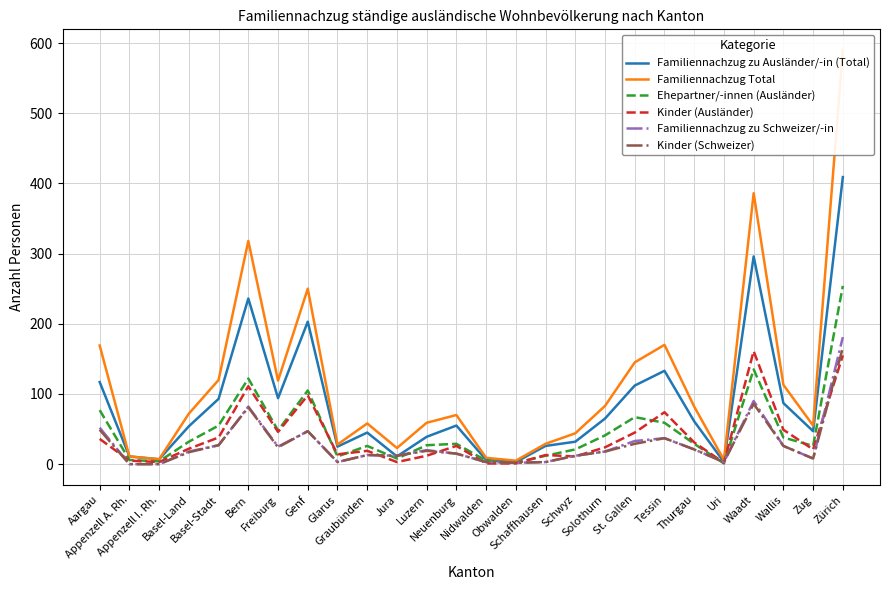

What is the label of the 10th point from the right?

Schwyz